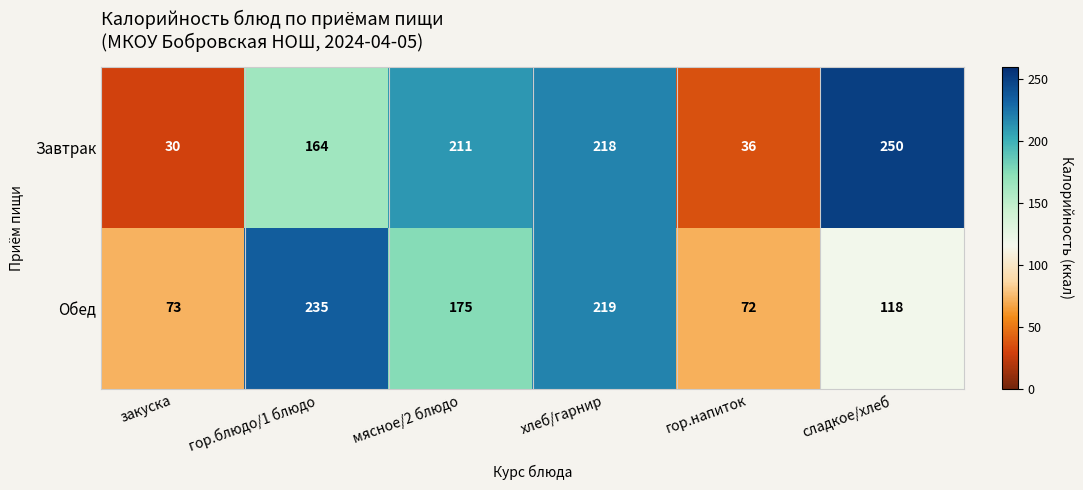

Reading left to right, extract all data points from this chart.

Завтрак: закуска=30	гор.блюдо/1 блюдо=164	мясное/2 блюдо=211	хлеб/гарнир=218	гор.напиток=36	сладкое/хлеб=250
Обед: закуска=73	гор.блюдо/1 блюдо=235	мясное/2 блюдо=175	хлеб/гарнир=219	гор.напиток=72	сладкое/хлеб=118